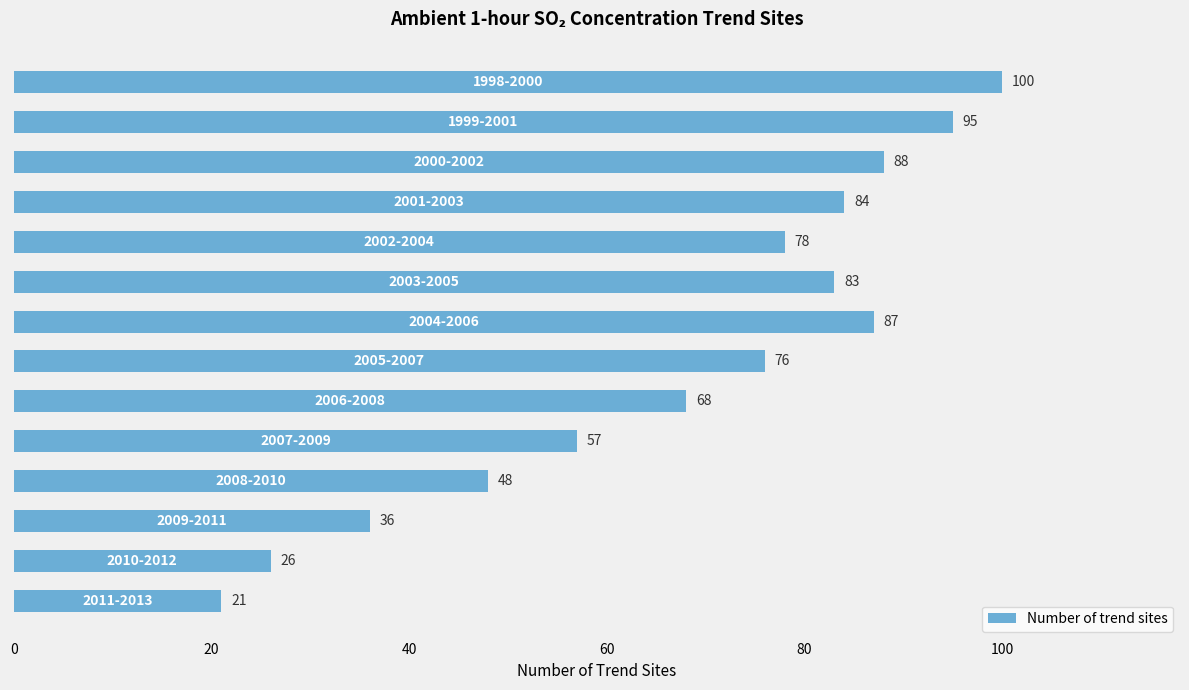

What is the smallest value displayed?

21